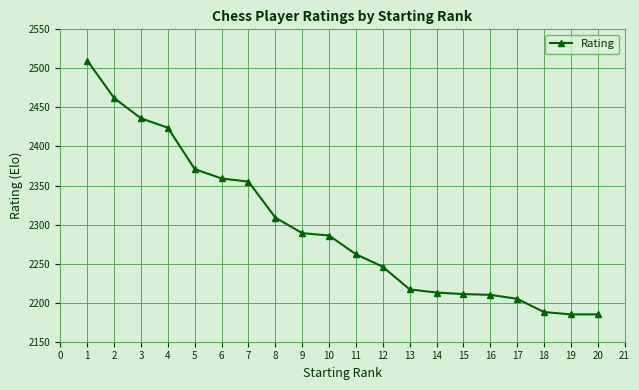

The value at 9 is 2289. True or false?

True